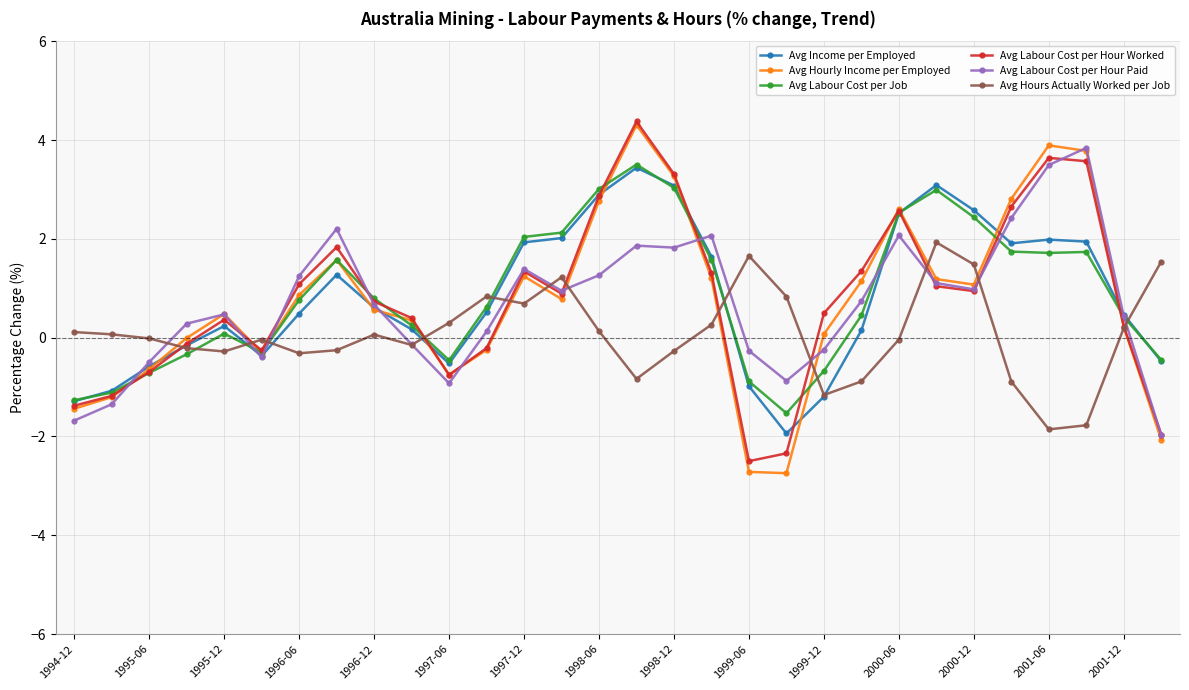

How many intersections are there between Avg Hours Actually Worked per Job and Avg Labour Cost per Hour Paid?

12